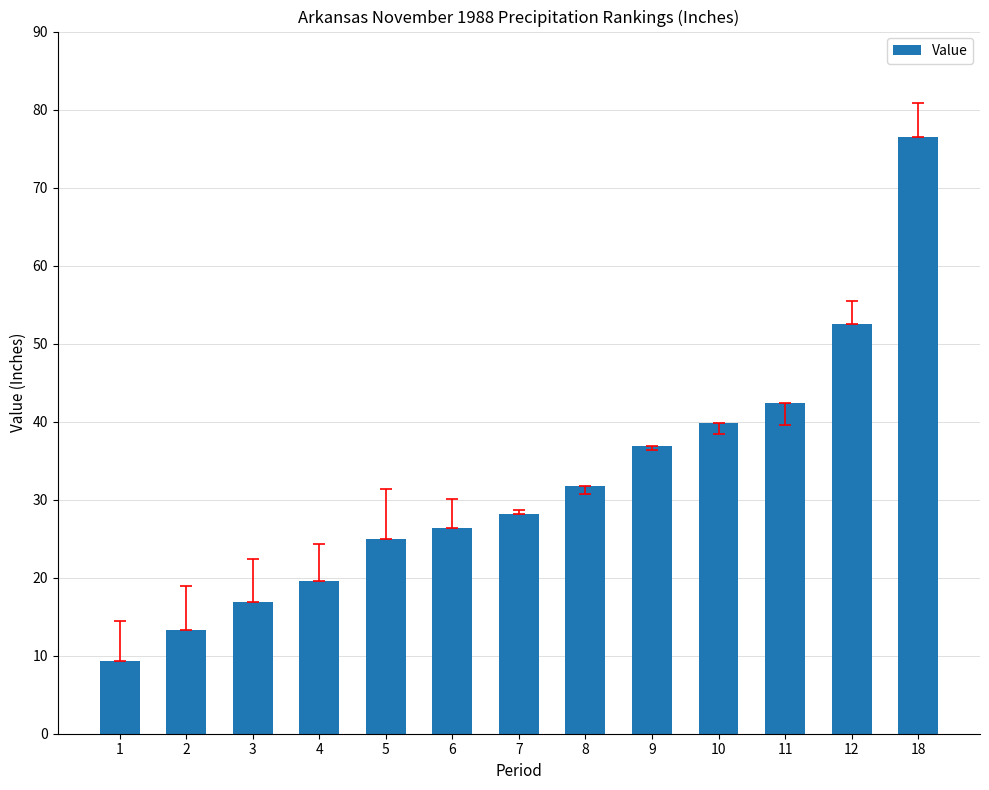

Count the number of data series in this chart.

1